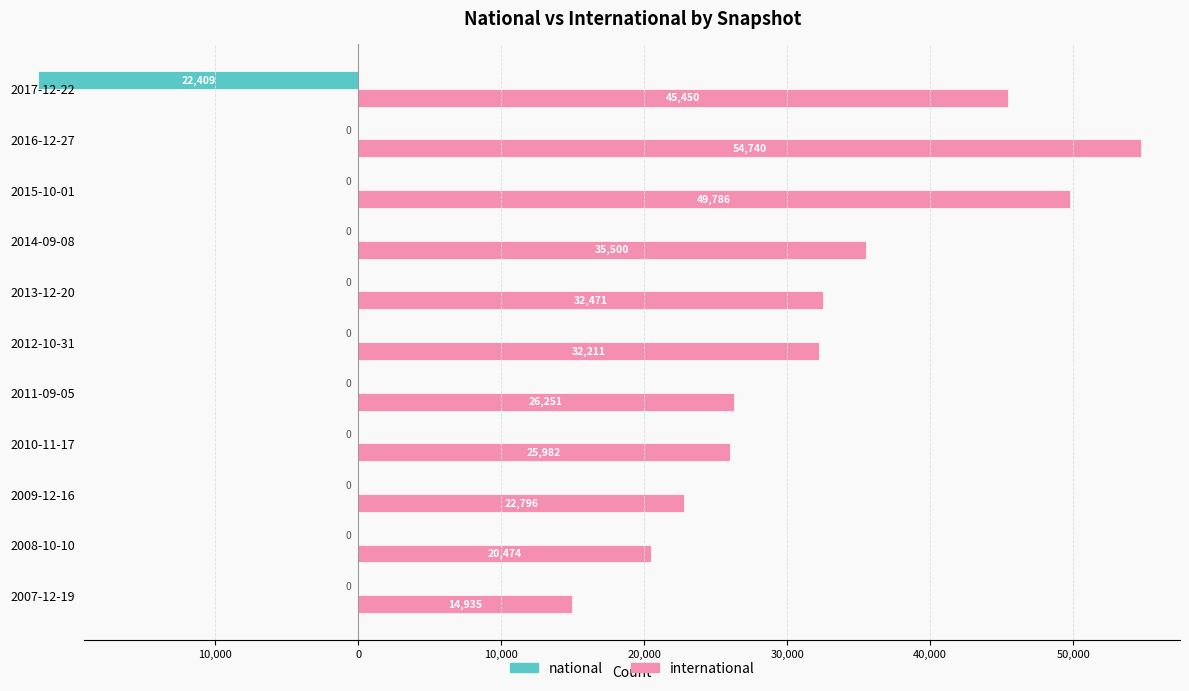

Rank the series by their maximum value, from lowest to highest.

national, international